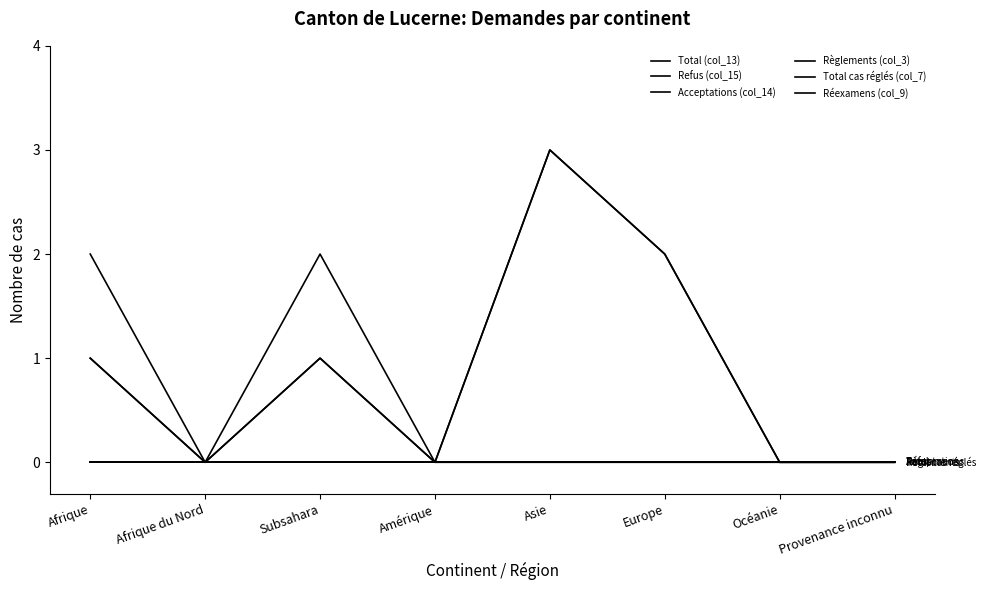

Does the chart have visible grid lines?

No